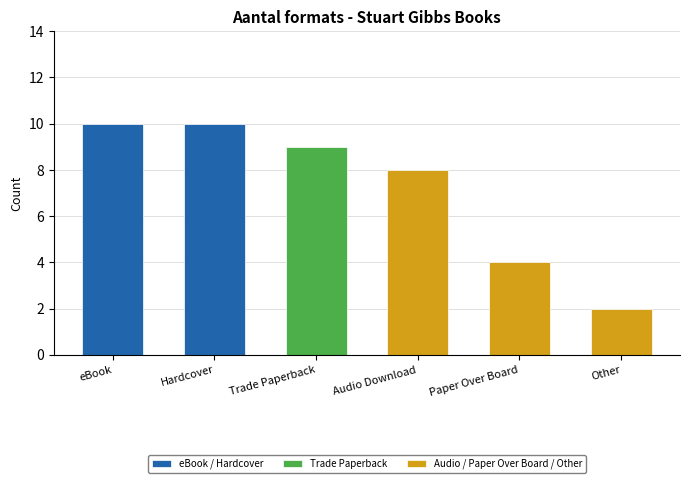

What is the difference between the highest and lowest values at Hardcover?

10